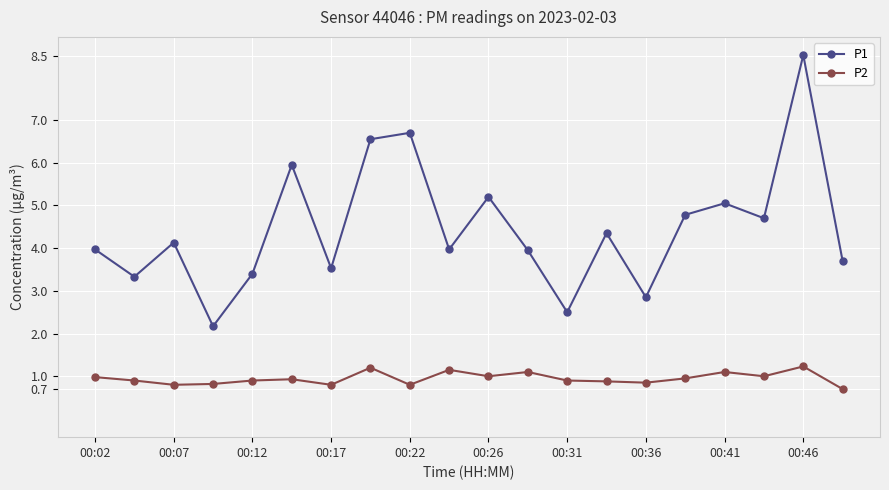

List the series in order of their overall mean, highest first.

P1, P2